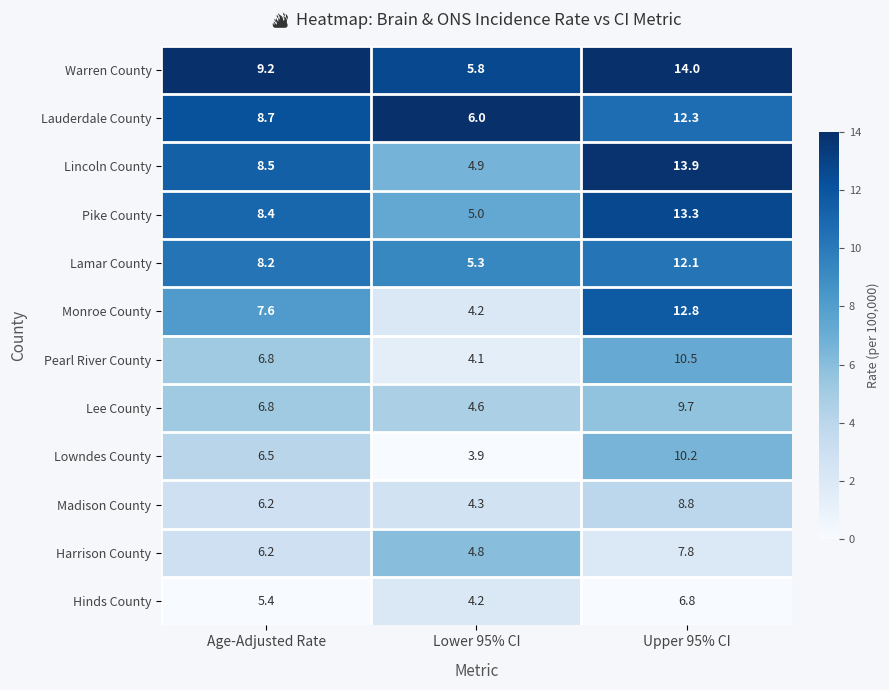

The value of Madison County at Lower 95% CI is 4.3. True or false?

True